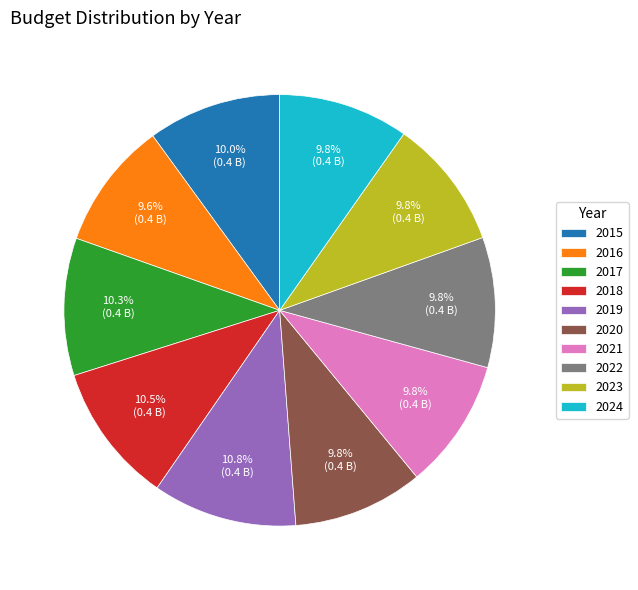

How many segments does this pie chart have?

10